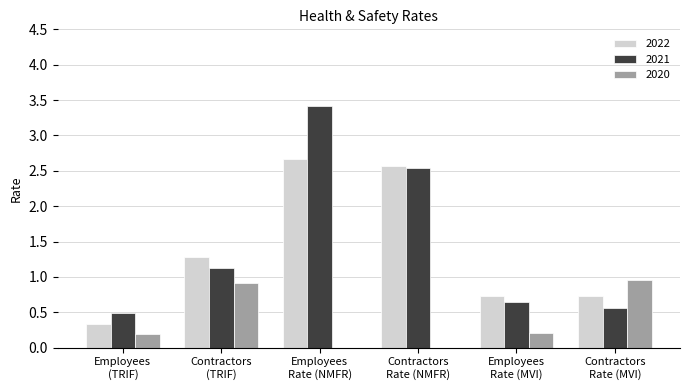

What is the maximum value shown in the chart?

3.4